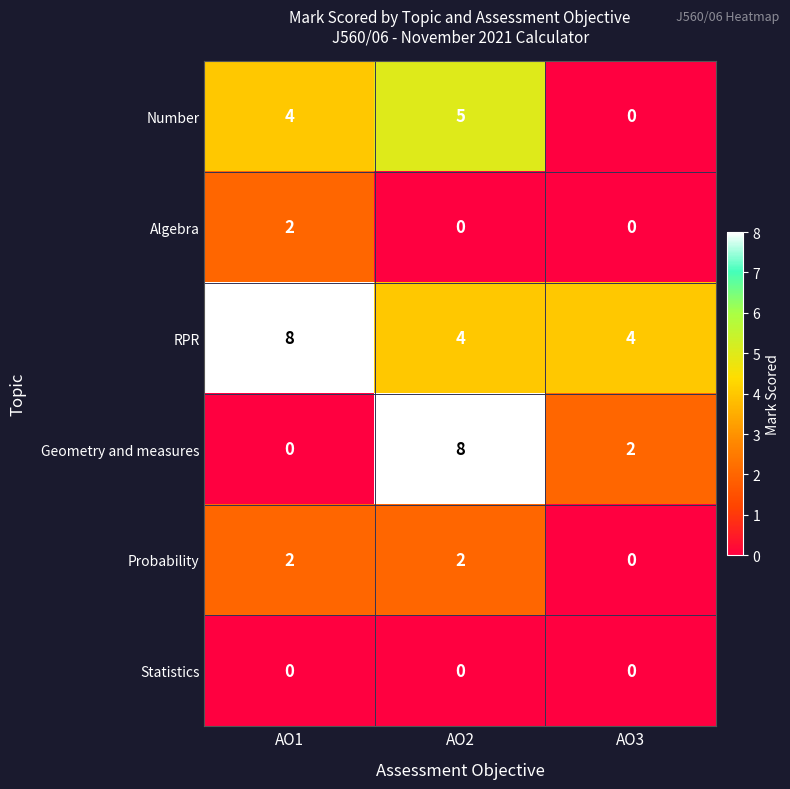

Count the Probability values in the range 0 to 2.

3